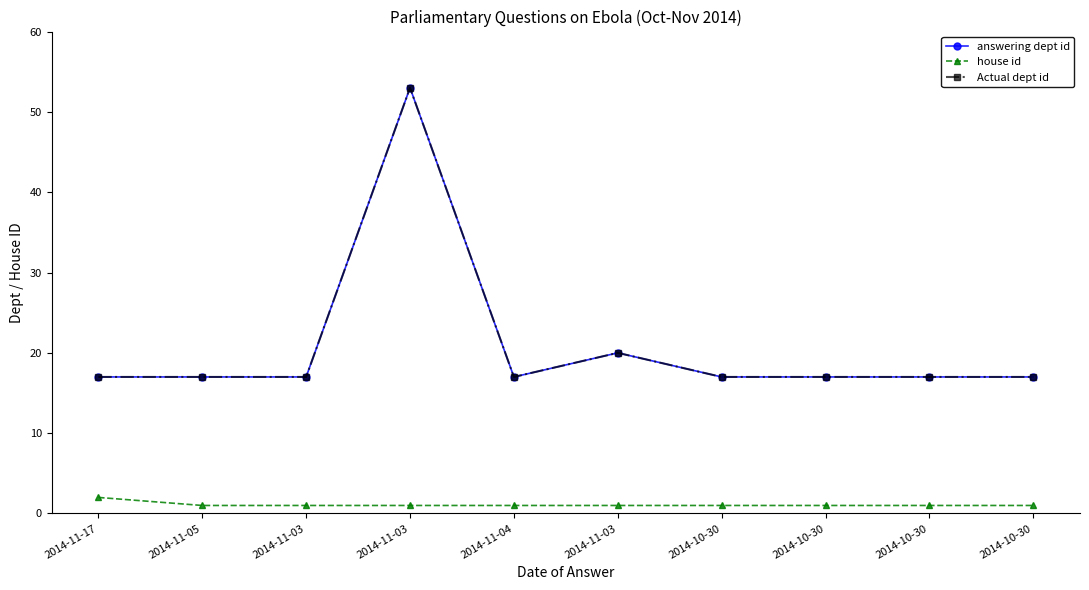

Between 2014-11-05 and 2014-10-30, which series saw the biggest shift?

answering dept id